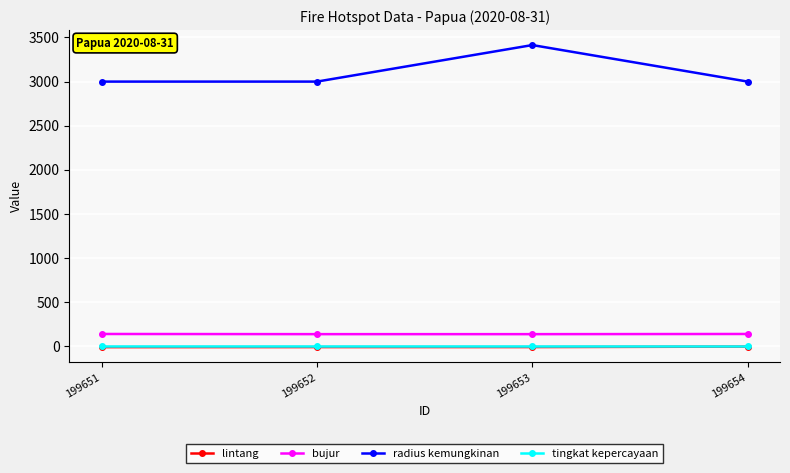

How many categories are shown in the chart?

4